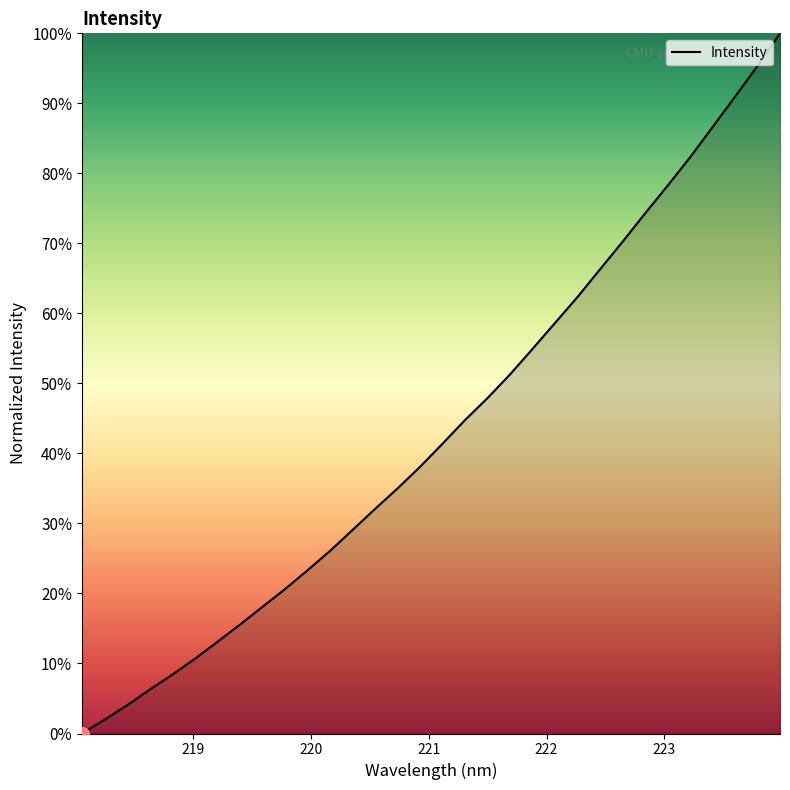

How many lines are shown in the chart?

1